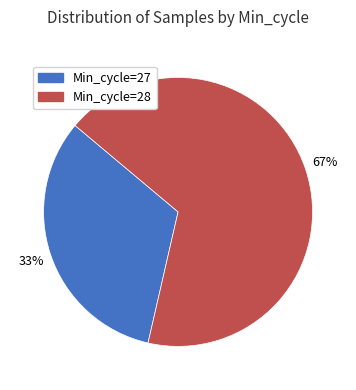

To the nearest percent, what percentage of the pie is Min_cycle=28?

67%